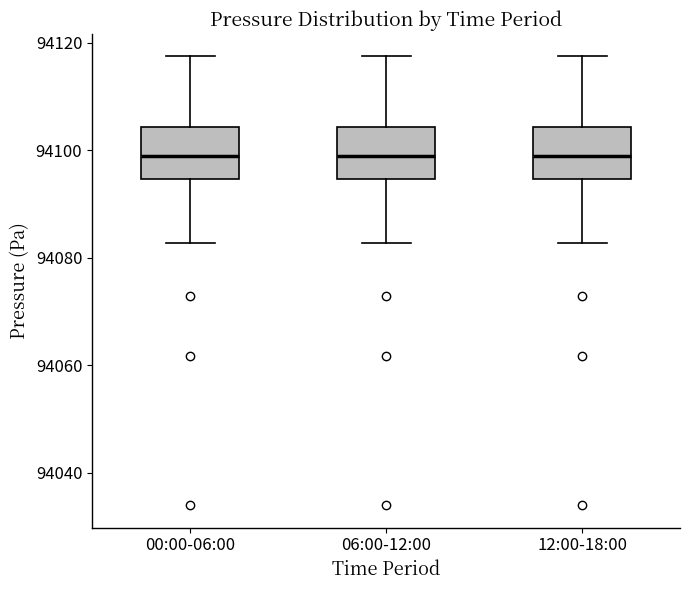

Reading left to right, transcribe this box plot: for each box, give where its median line is, the range the box spans, and where its two whiskers end, as read against the y-axis. The values are not printed on the chart, so give them approximately, as read against the axis.

00:00-06:00: median 94098, box 94094 to 94104, whiskers 94082 to 94118
06:00-12:00: median 94098, box 94094 to 94104, whiskers 94082 to 94118
12:00-18:00: median 94098, box 94094 to 94104, whiskers 94082 to 94118